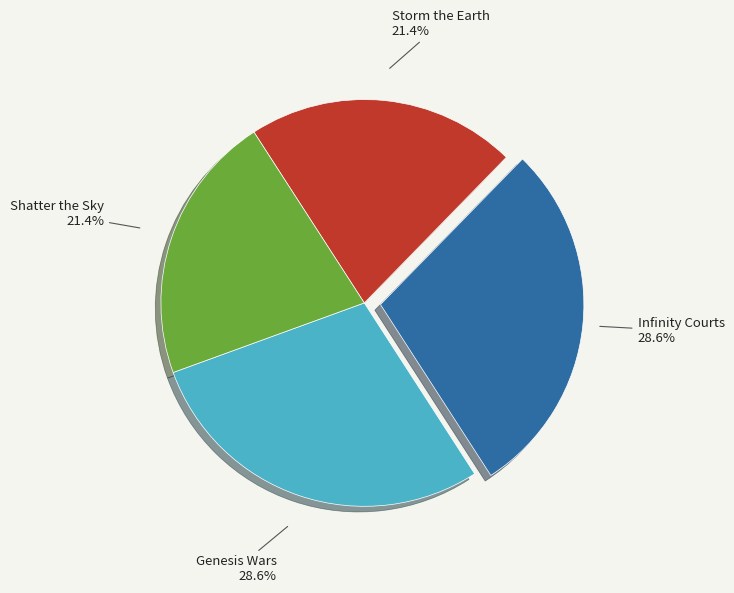

To the nearest percent, what is the difference between the largest and smallest slice percentages?

7%